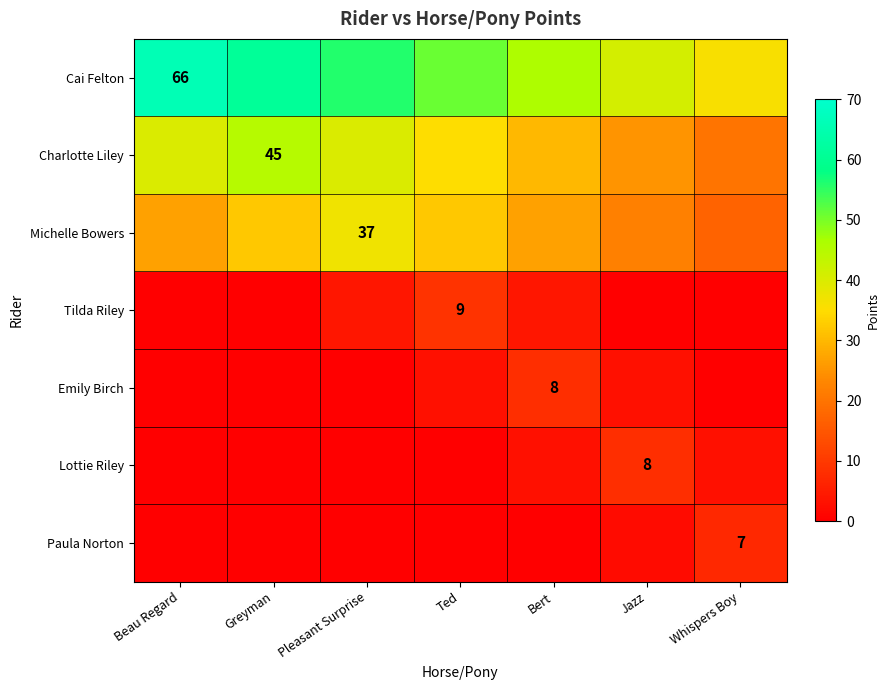

The value of Cai Felton at Ted is 51. True or false?

True